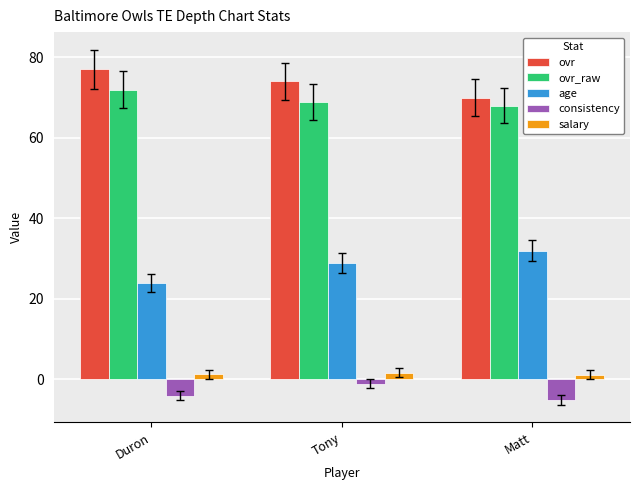

What is the label of the 3rd bar from the right?

Duron